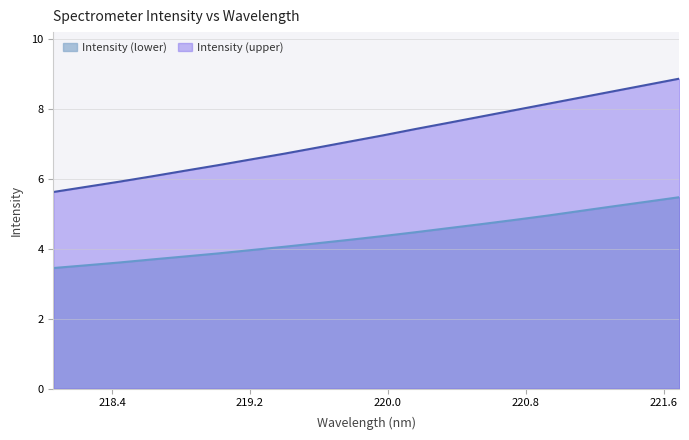

The Intensity (upper) series shows 5.6 at 218.0596. True or false?

True